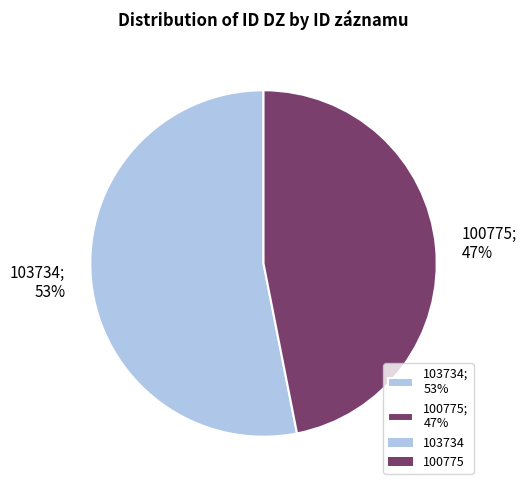

Which slice is the largest?

103734